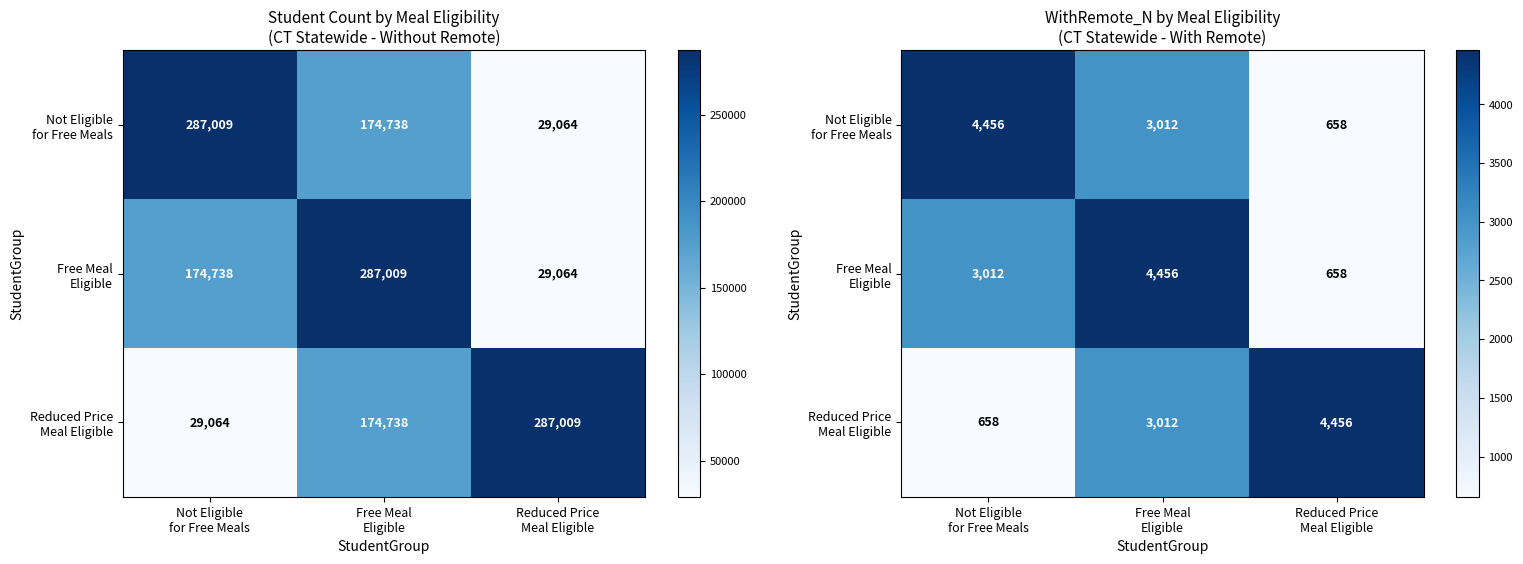

What is the difference between the maximum and minimum values in the row_0 series?

3798